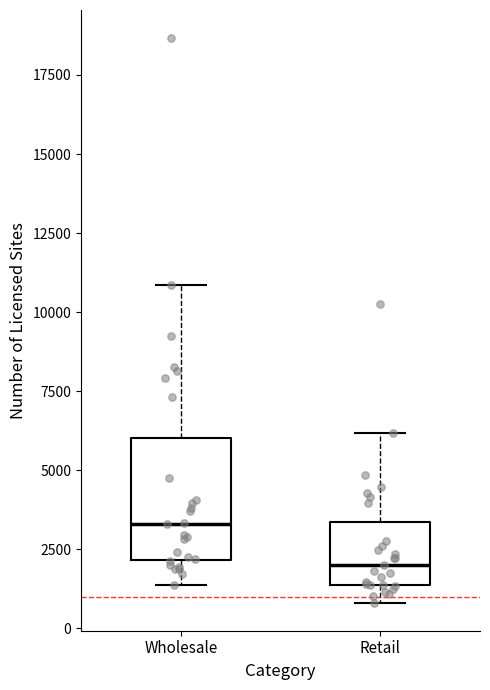

Comparing the boxes themselves (not the whiskers), which one is the tallest?

Wholesale